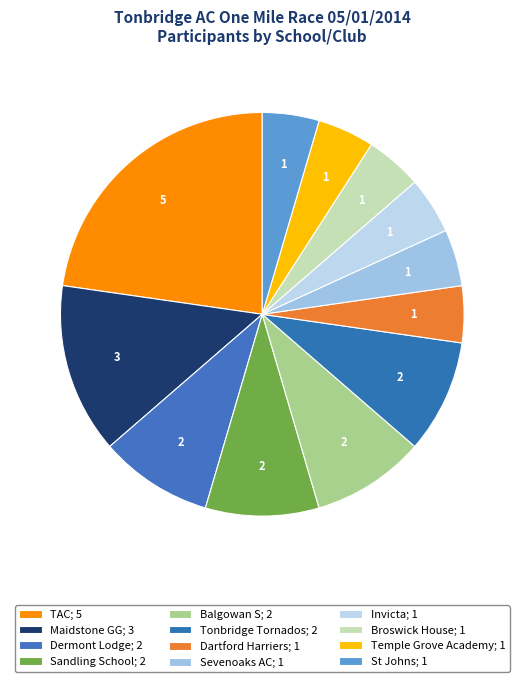

What percentage is the St Johns slice, to the nearest percent?

5%